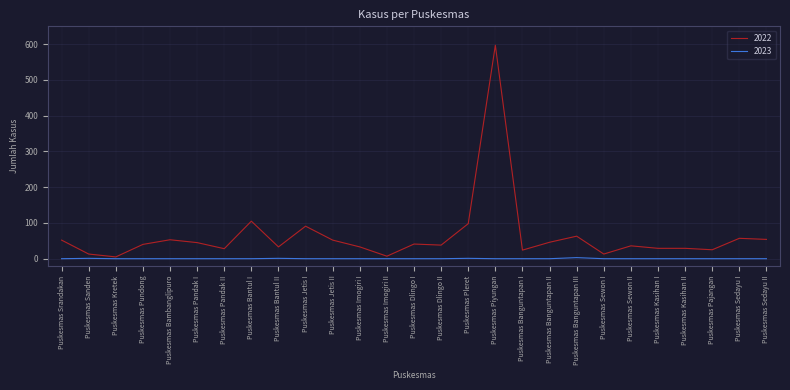

What is the sum of all 2022 values?

1707